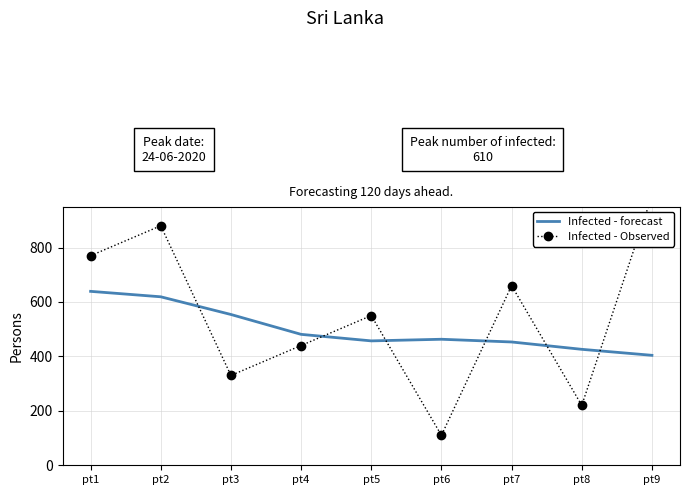

Does the chart have visible grid lines?

Yes